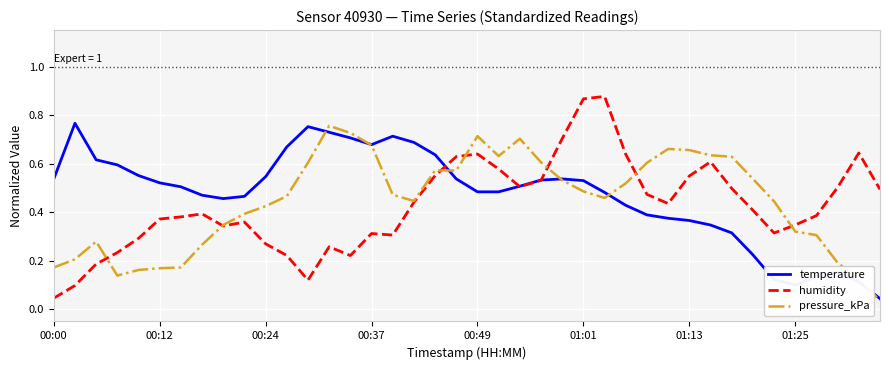

How many series are shown in this chart?

3